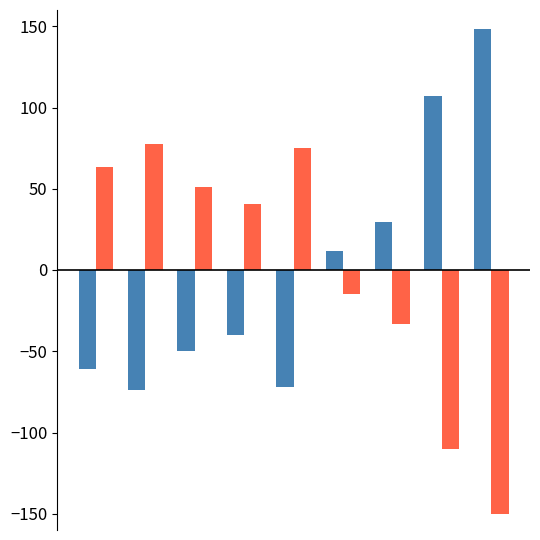

What is the smallest value displayed?

-150.0